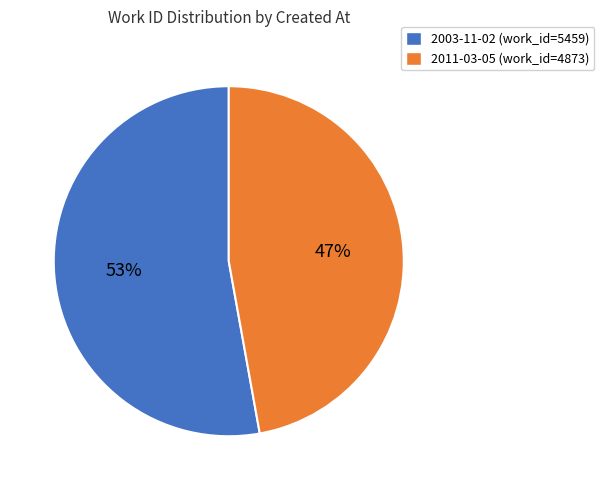

Do 2003-11-02 (work_id=5459) and 2011-03-05 (work_id=4873) together represent more than half of the pie?

Yes